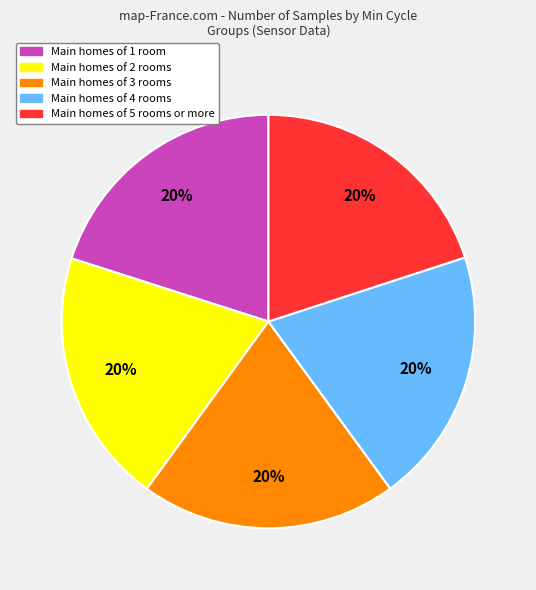

Is the sum of Main homes of 5 rooms or more and Main homes of 4 rooms greater than half?

No